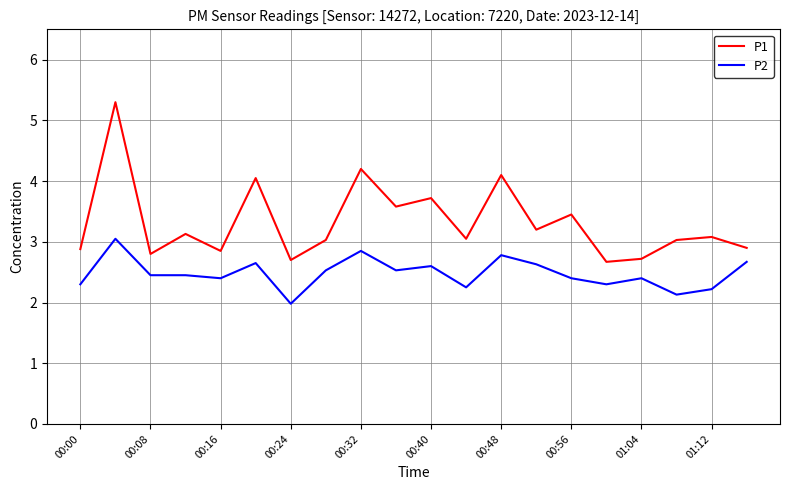

True or false: P1 and P2 cross at least once.

False